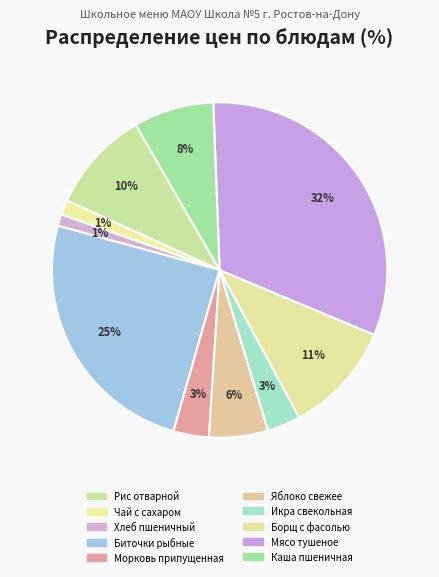

To the nearest percent, what is the average slice percentage?

10%